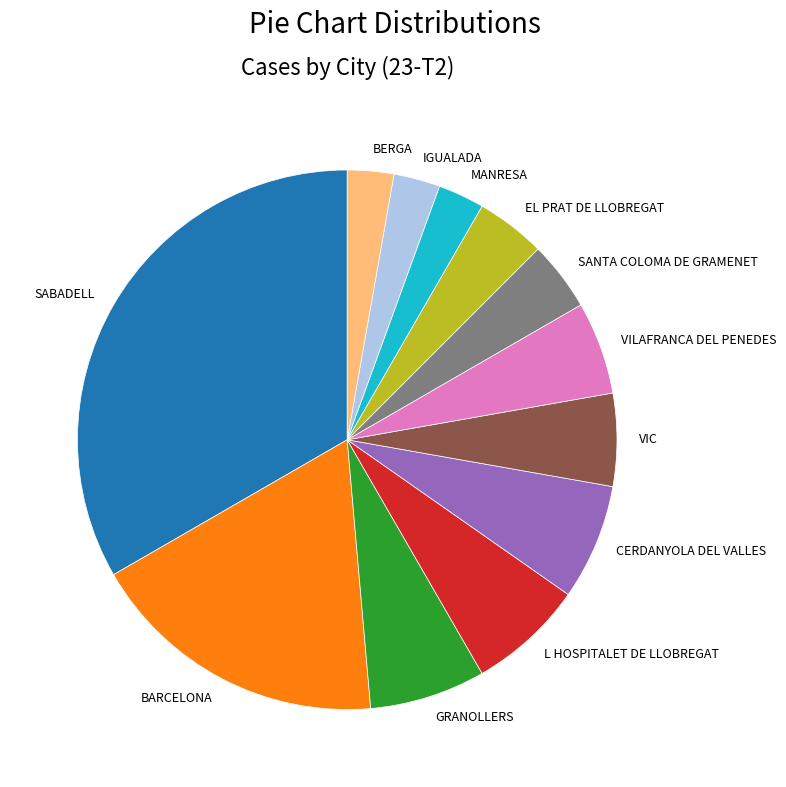

How many slices are in this pie chart?

12